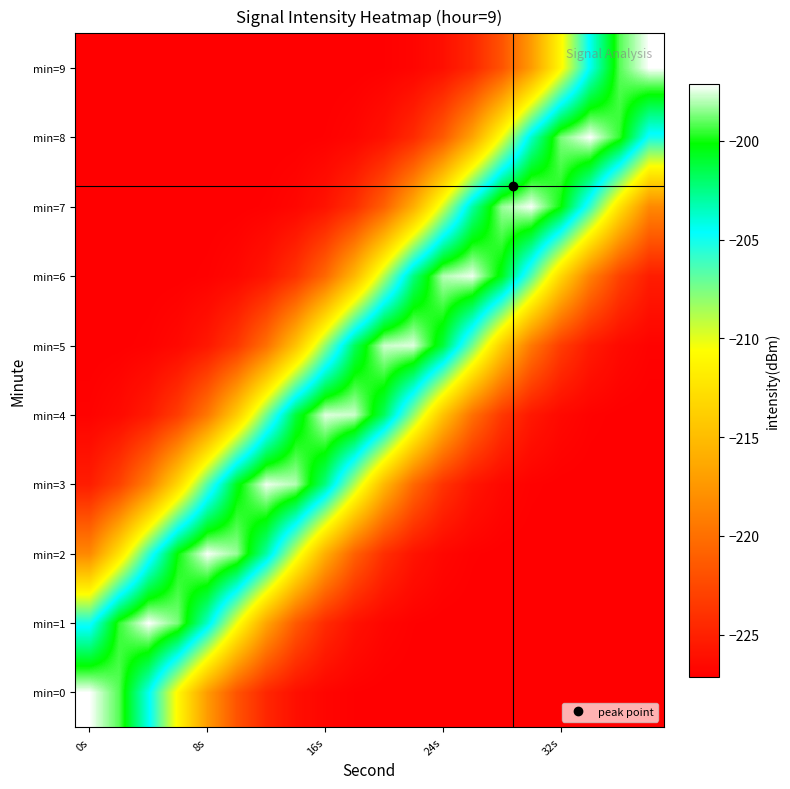

Which series has the largest total across all categories?

min=4